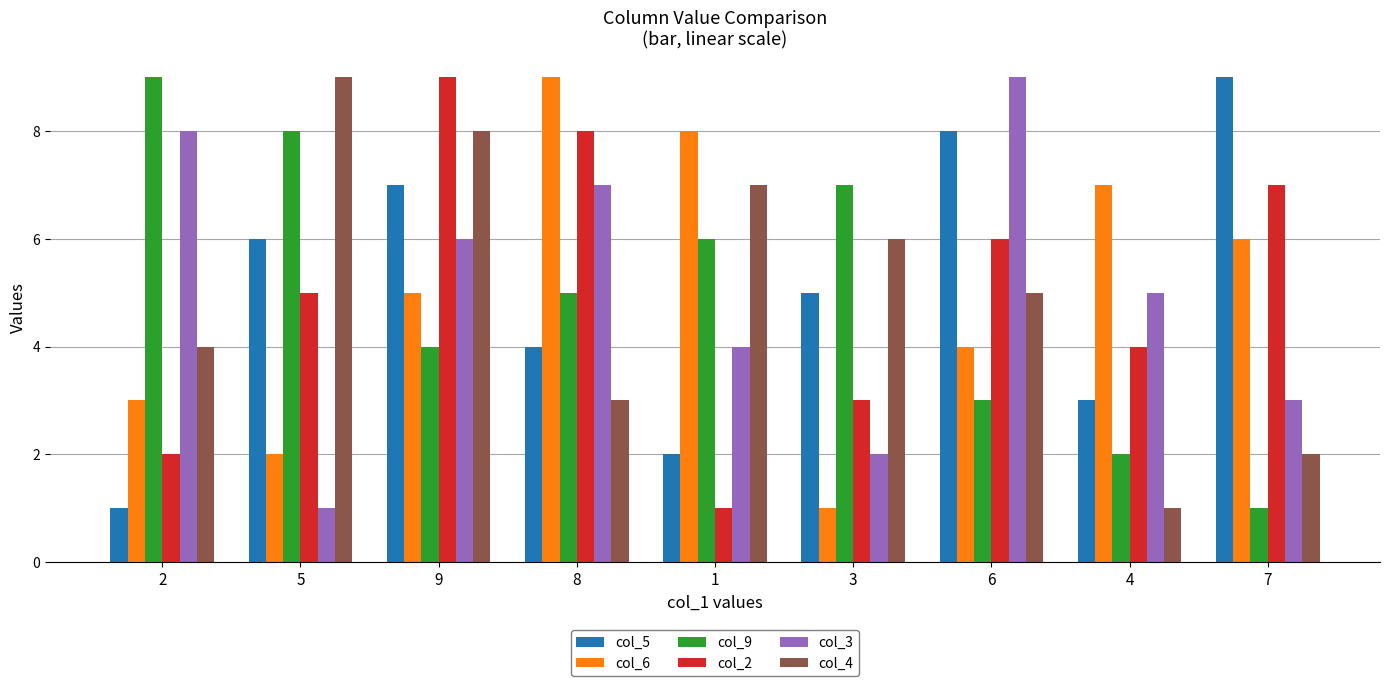

What is the difference between the maximum and minimum values in the col_5 series?

8